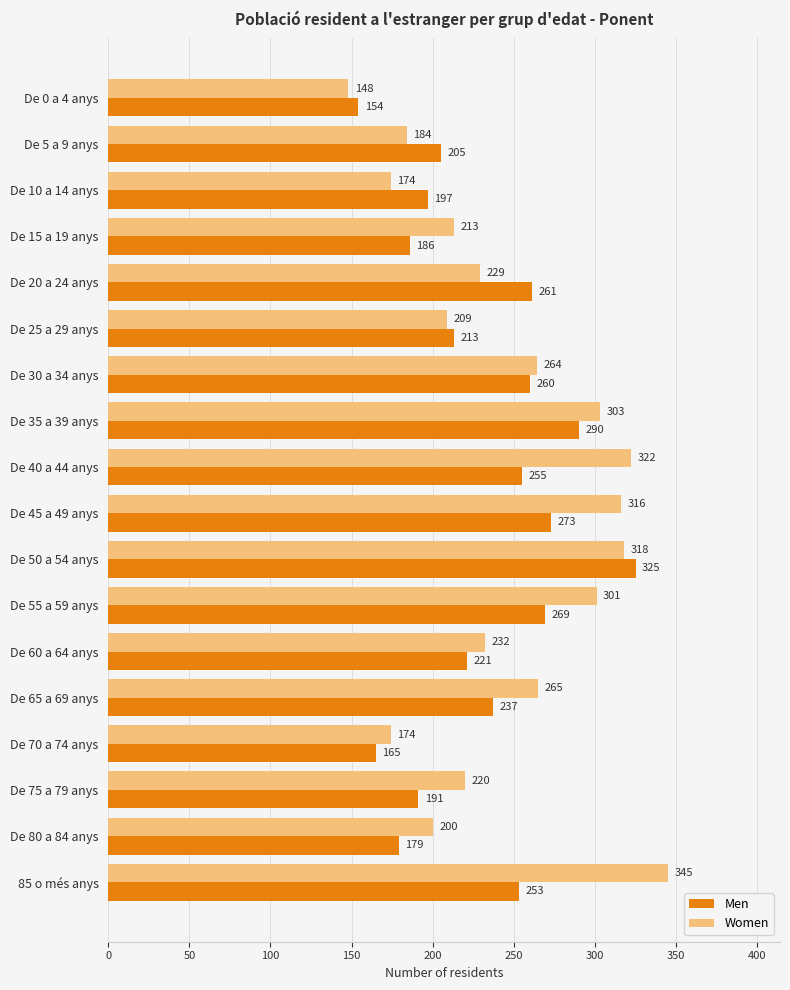

At which label is Men closest to 239?

De 65 a 69 anys